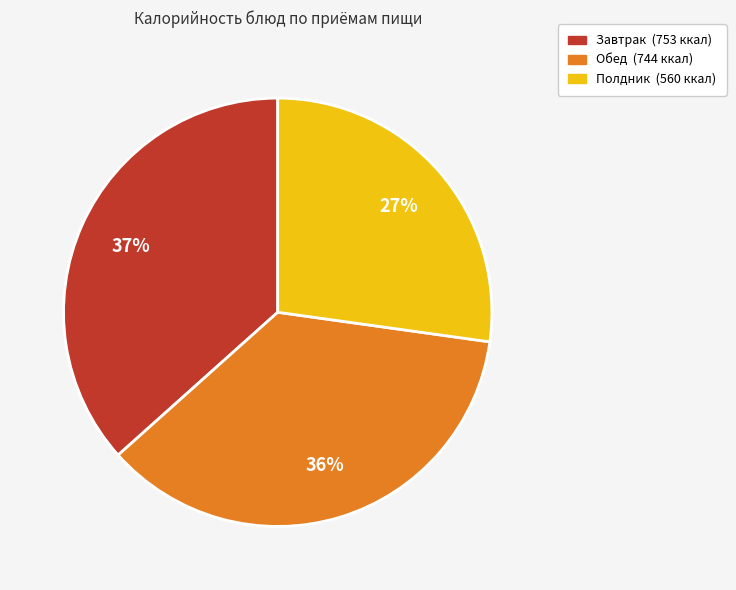

Does any single category account for the majority?

No